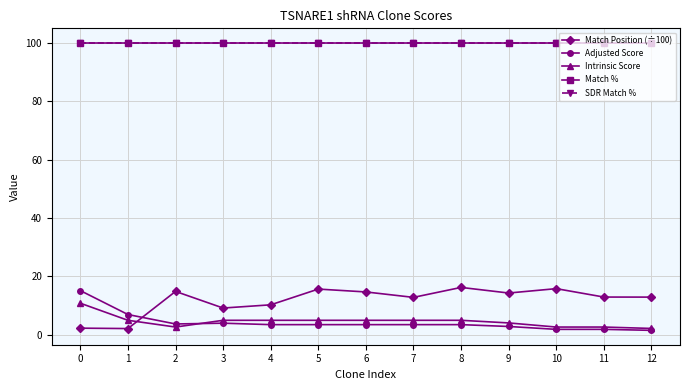

What is the total value across all series at 8?

224.6